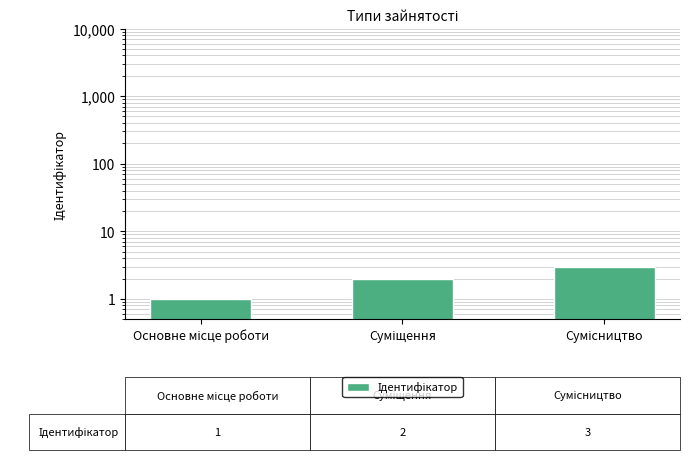

How many bars are there in total?

3